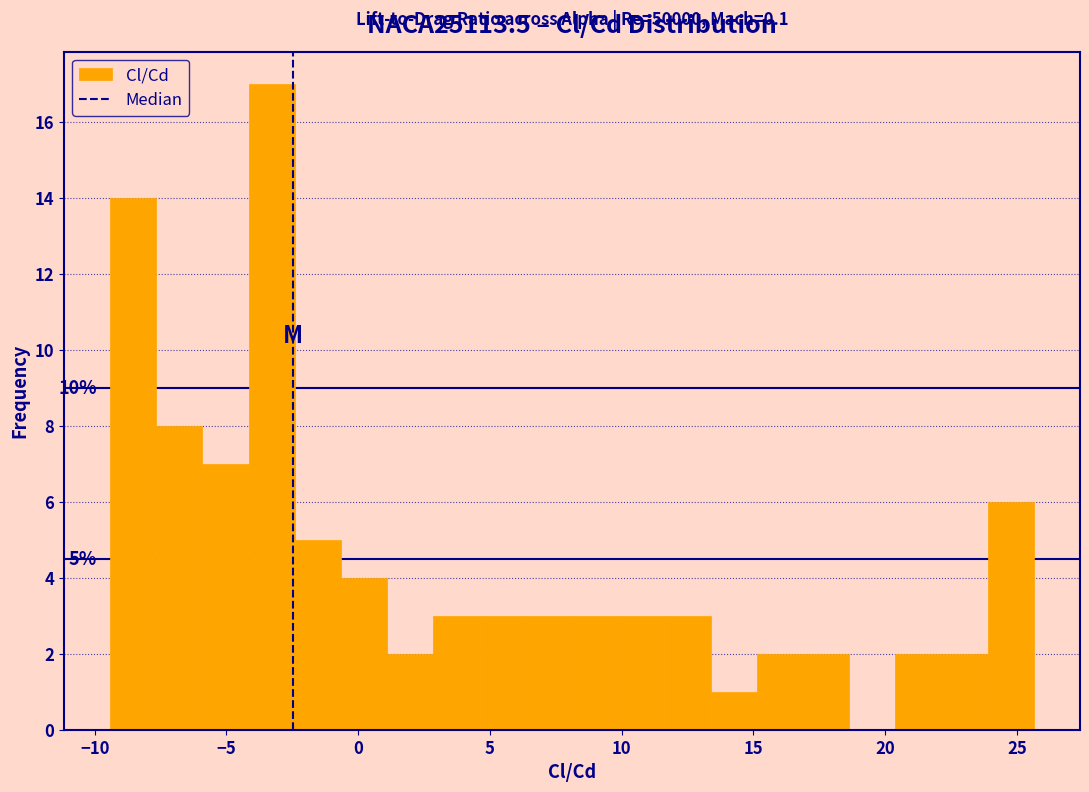

Around what value on the x-axis is the tallest bar? Give the approximate position of its centre, as read against the axis.

-3.5